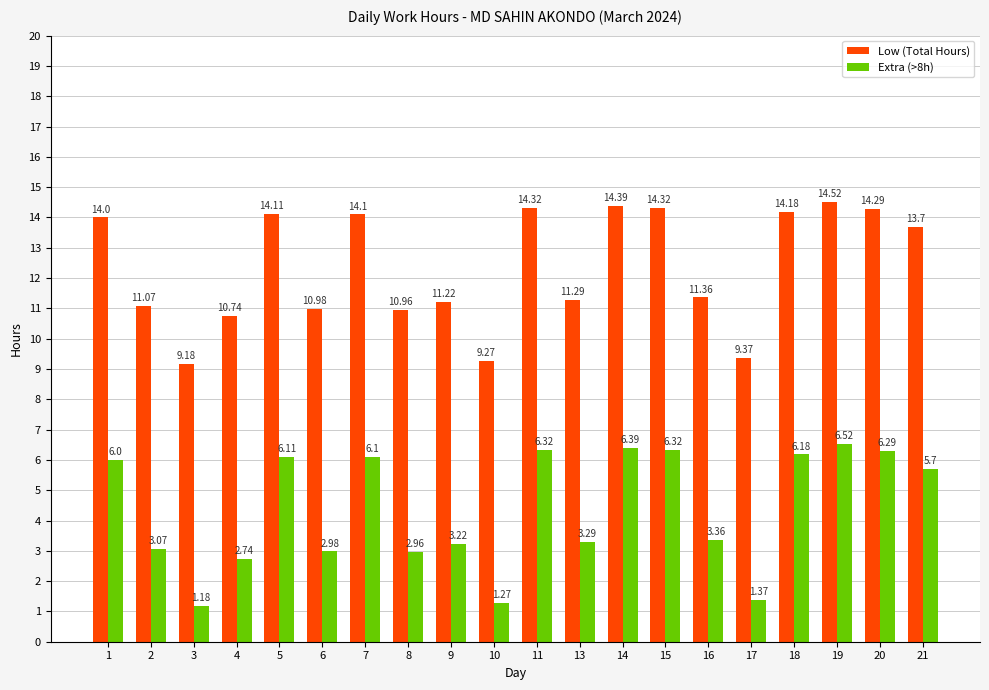

How many bars are there in total?

40